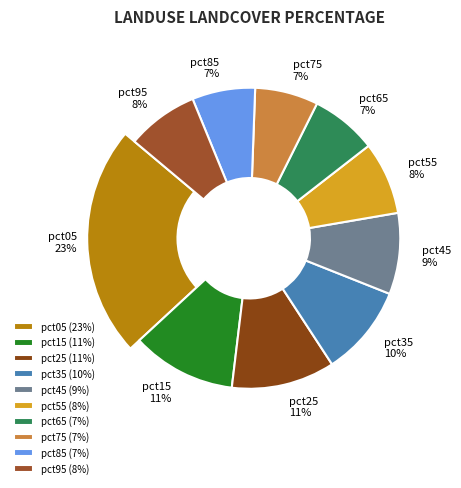

Count the number of slices in the pie.

10